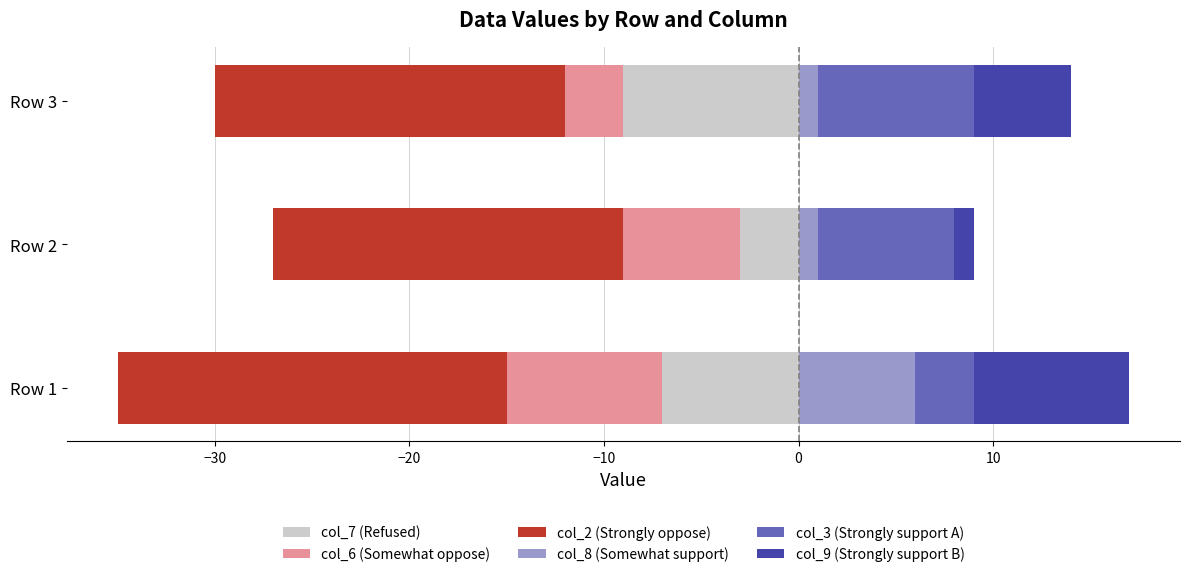

How many col_3 (Strongly support A) values are between 3 and 8?

3